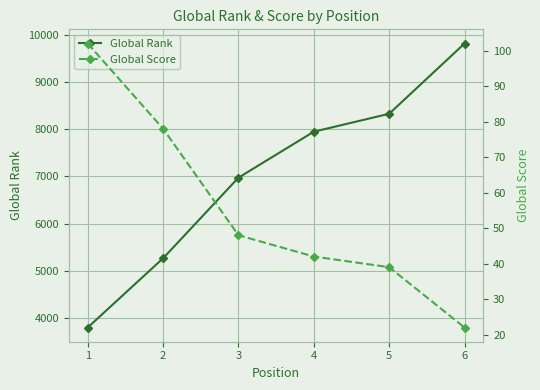

What is the sum of all Global Score values?

331